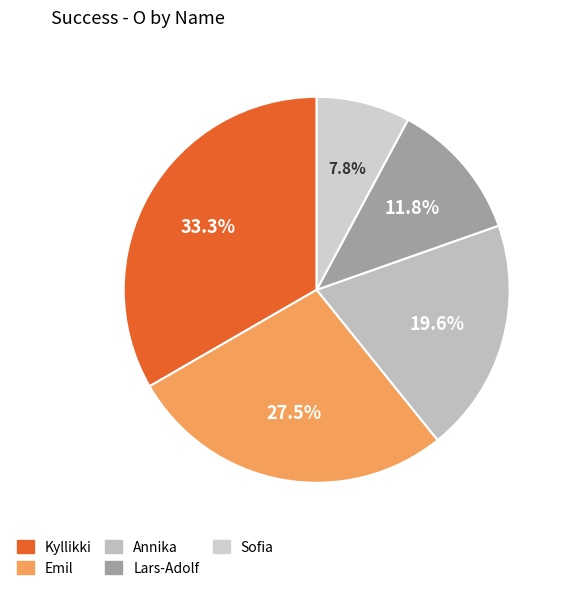

Is there a majority slice in this chart?

No